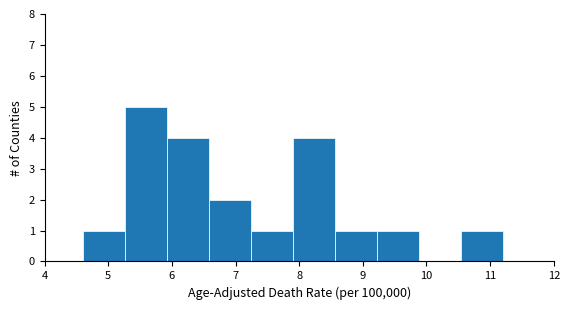

Over which range of the x-axis is the bar tallest?

5.26 to 5.92